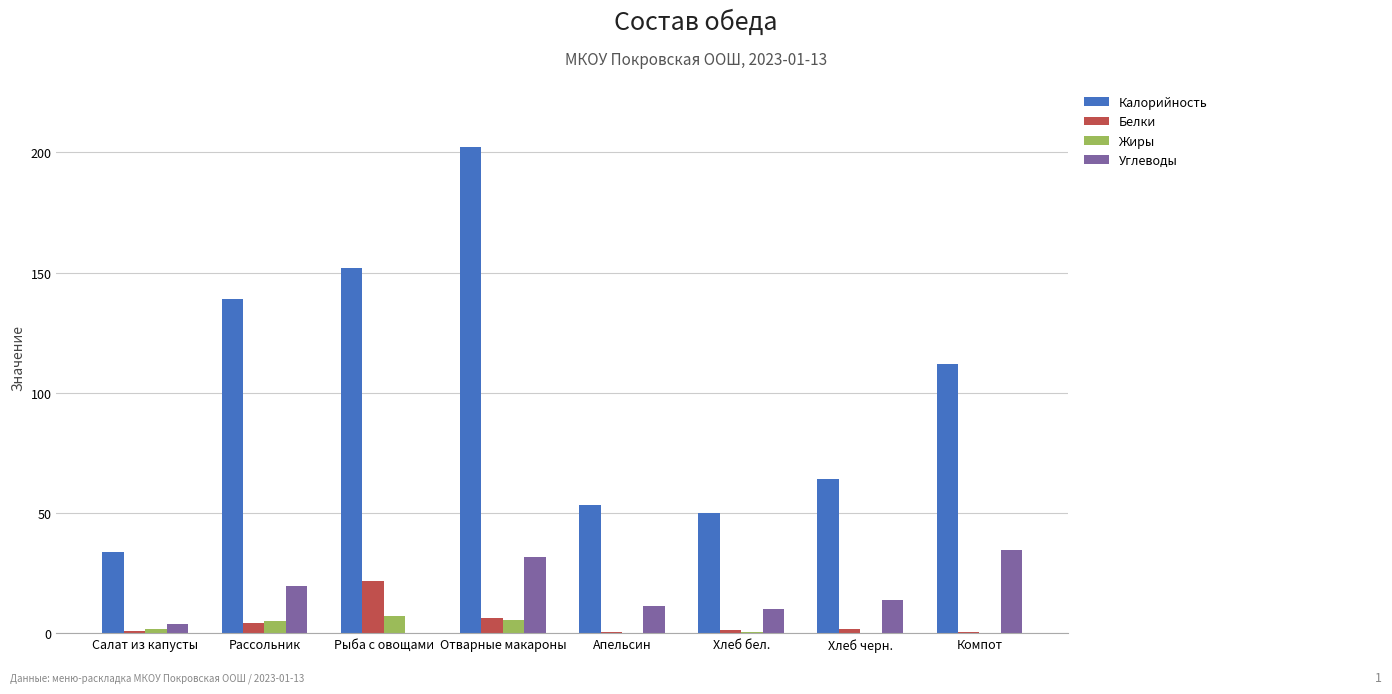

Is the value of Жиры at Компот greater than the value of Калорийность at Хлеб бел.?

No